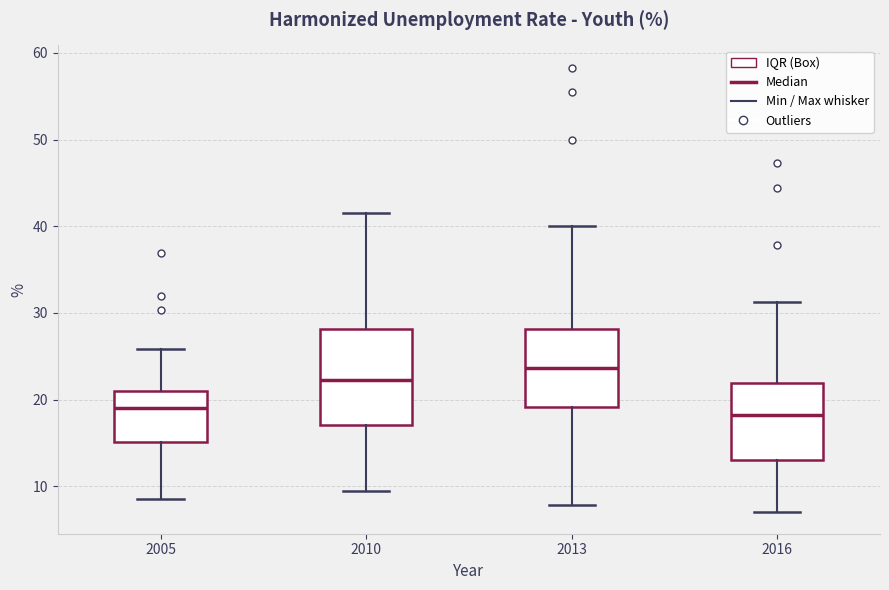

Which box is the tallest, from its lower edge to its upper edge?

2010